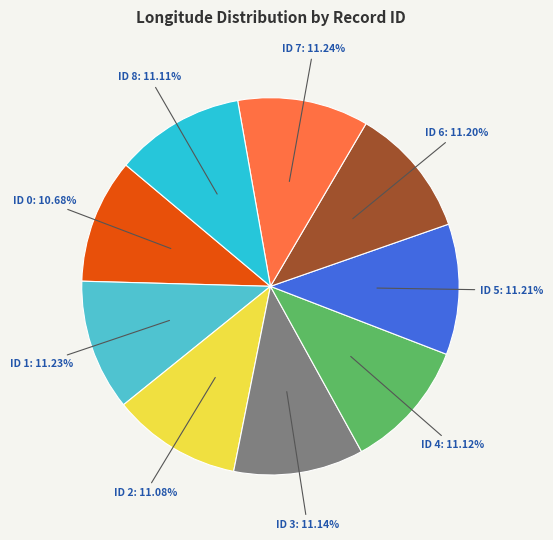

Is there any slice that represents more than half of the pie?

No